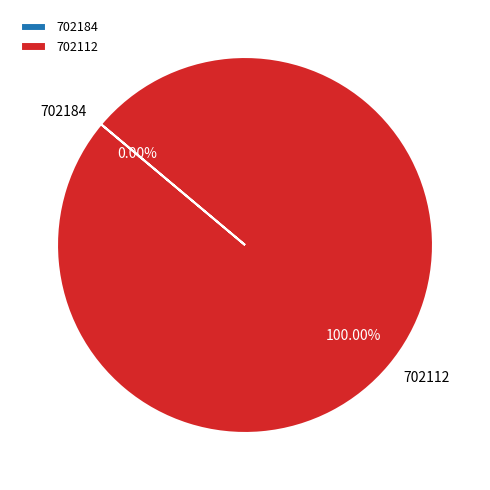

To the nearest percent, what percentage of the pie is 702112?

100%